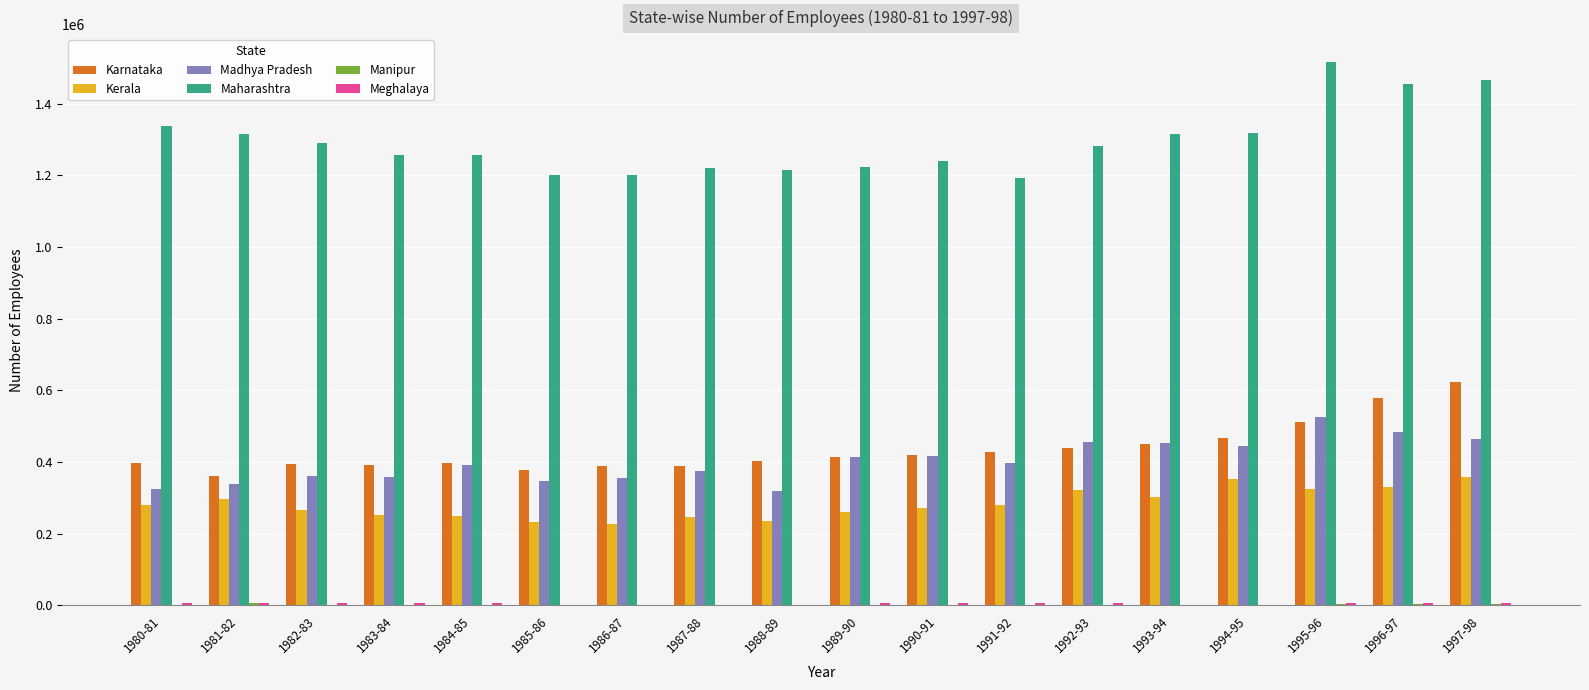

Which series changed the most between 1985-86 and 1997-98?

Maharashtra